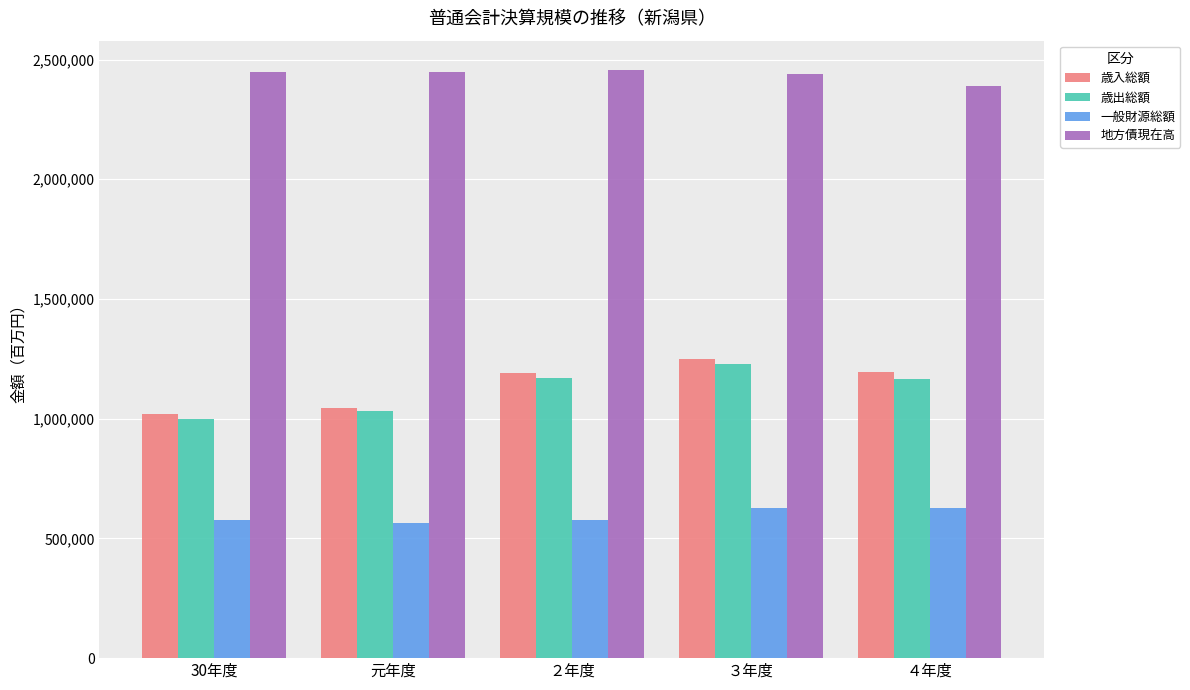

What are all the series names shown in the legend?

歳入総額, 歳出総額, 一般財源総額, 地方債現在高